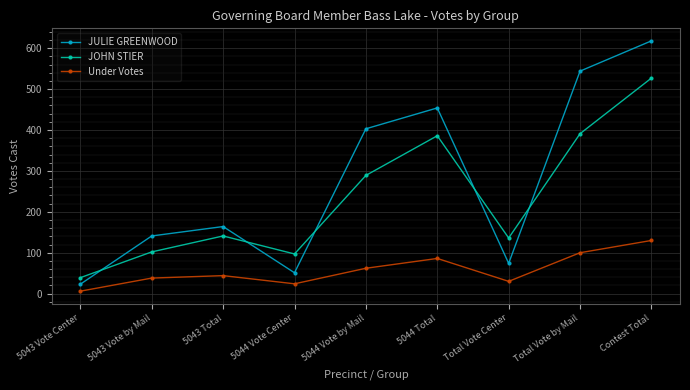

Rank the series at 5043 Total from highest to lowest value.

JULIE GREENWOOD, JOHN STIER, Under Votes